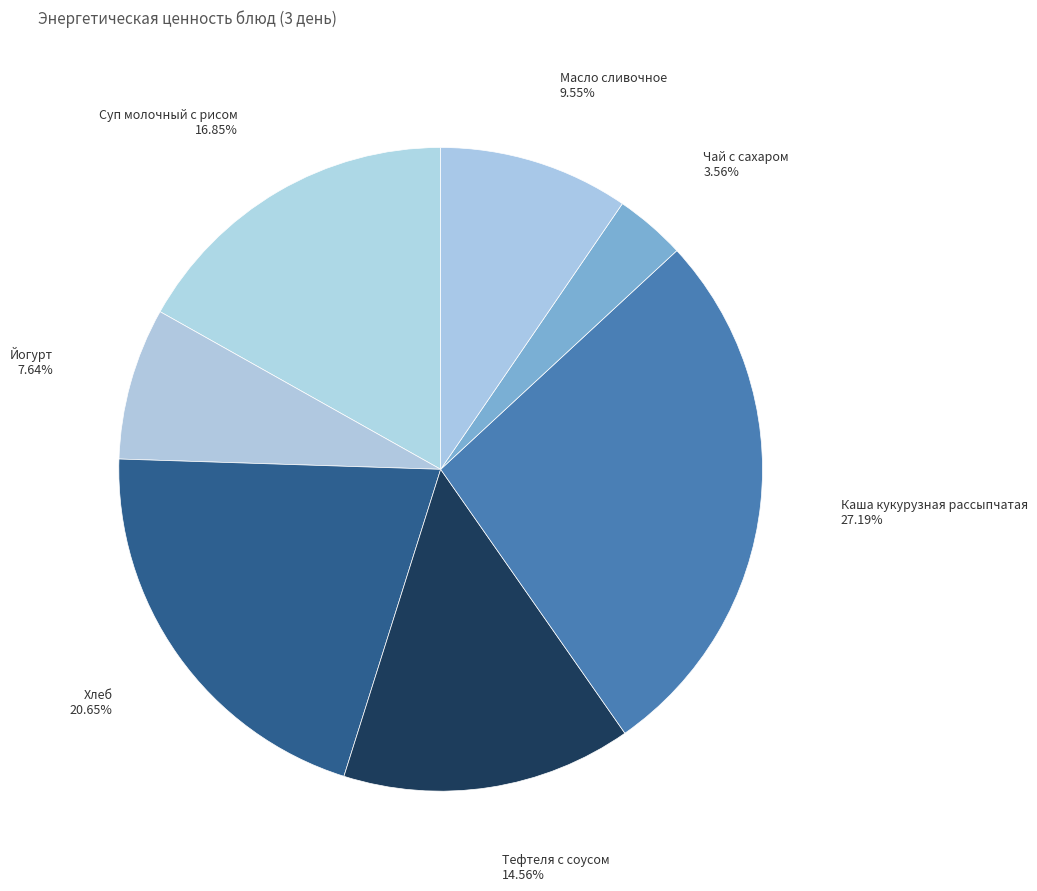

What percentage is NOT represented by Масло сливочное?

90.5%